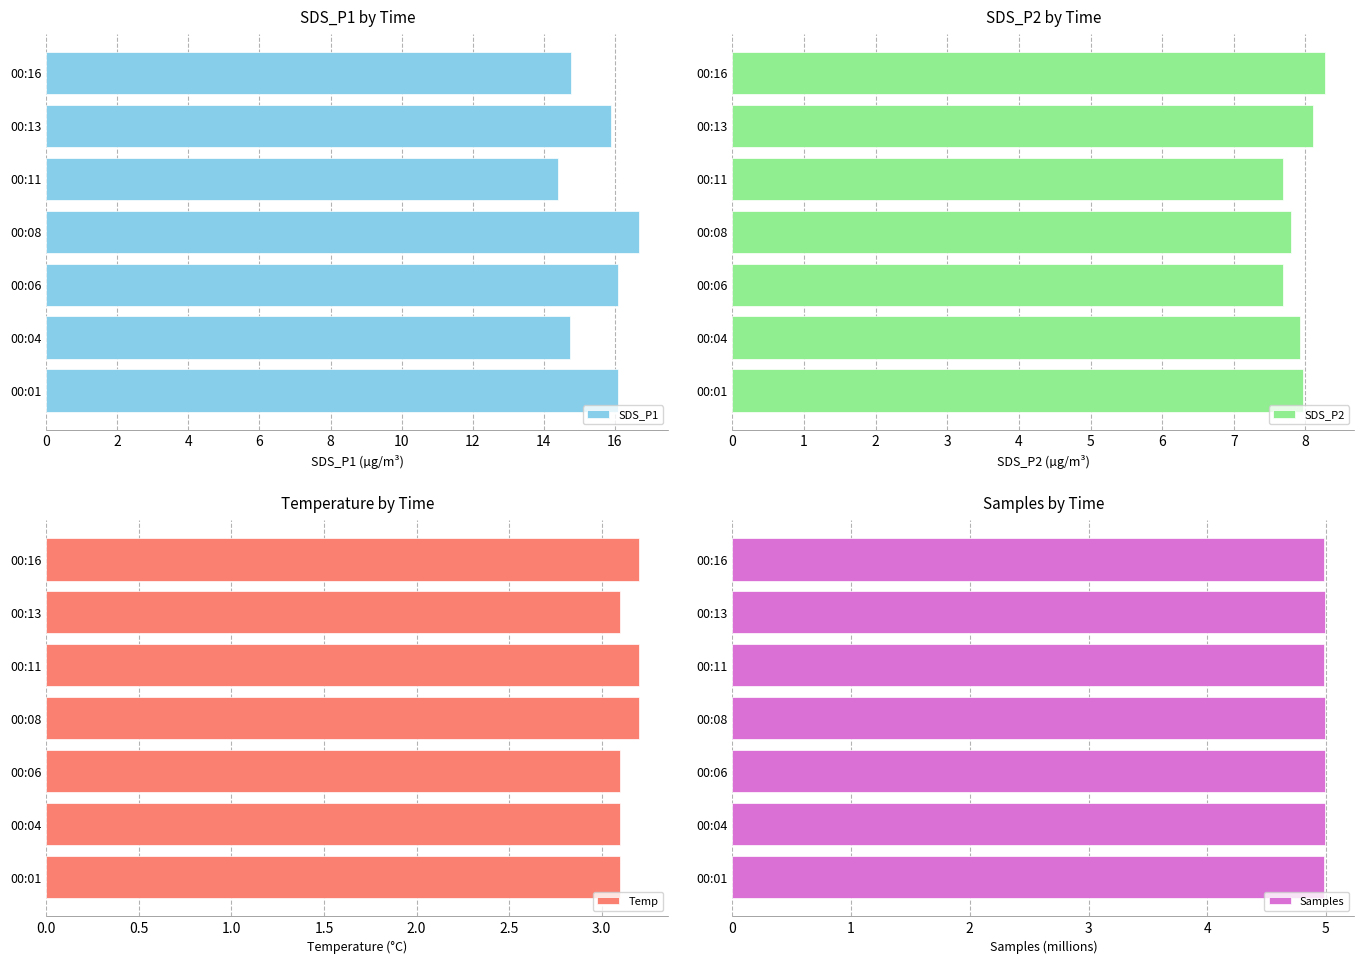

True or false: SDS_P1 has a value of 14.8 at 00:04.

True